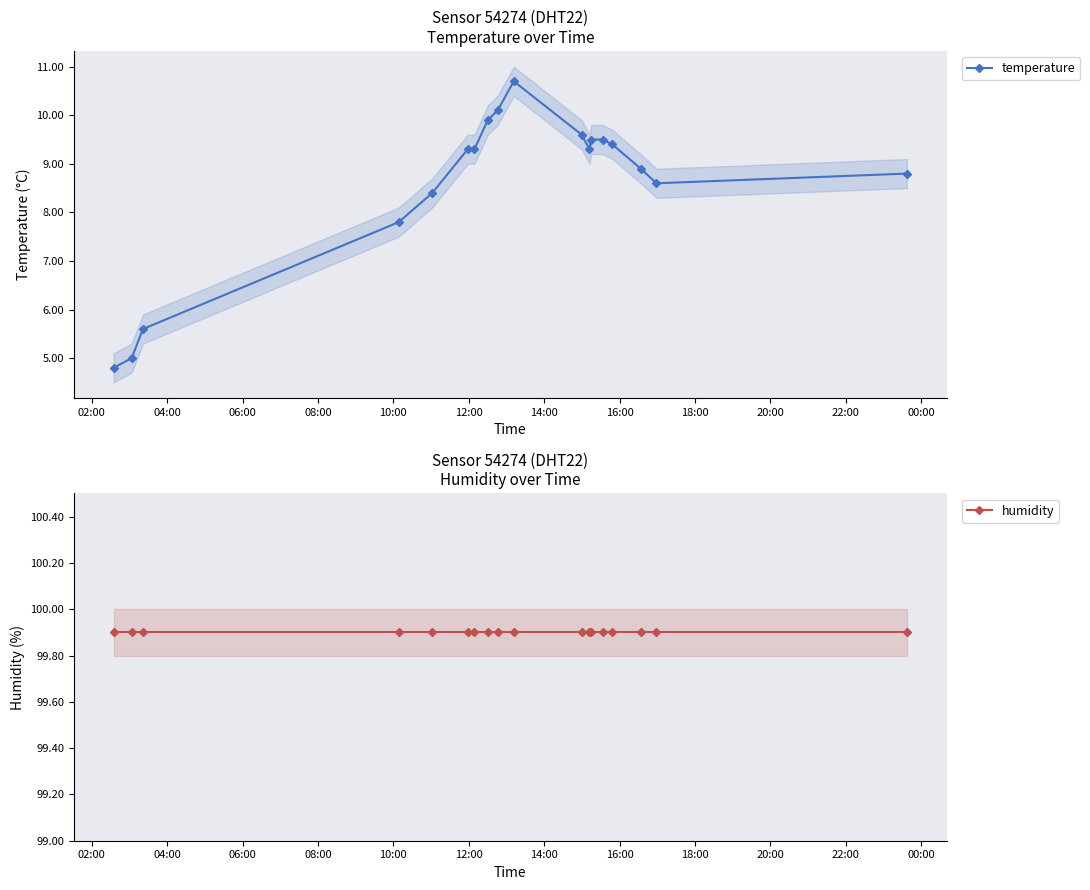

What is the highest value of the temperature series?

10.7